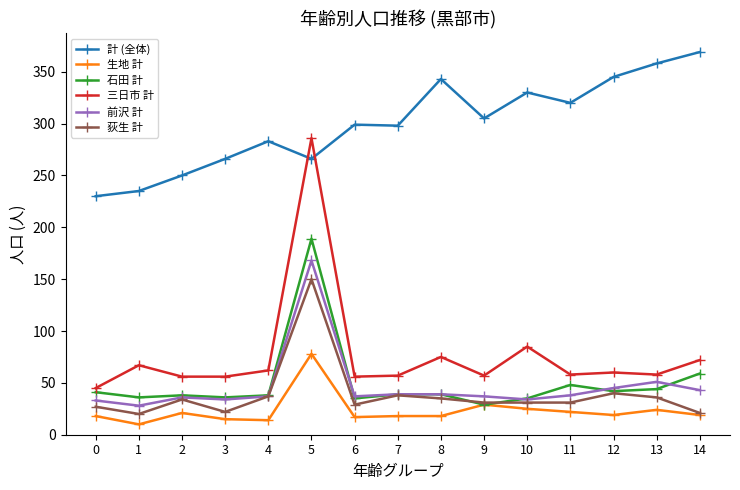

Between 1 and 12, which series saw the biggest shift?

計 (全体)